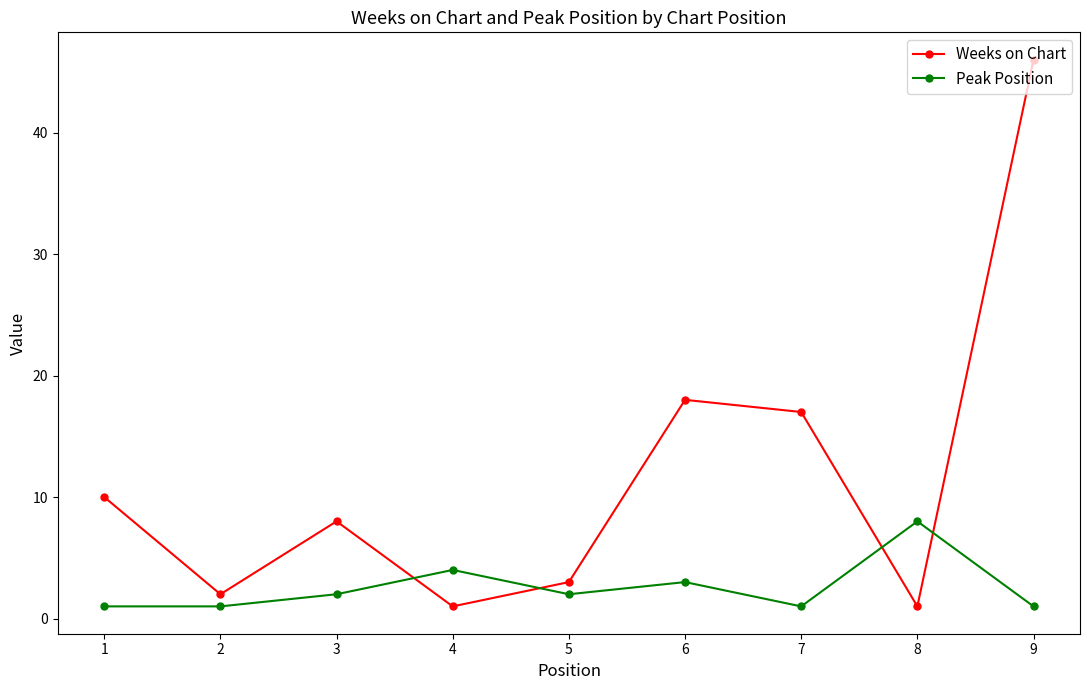

Which series has the largest total across all categories?

Weeks on Chart